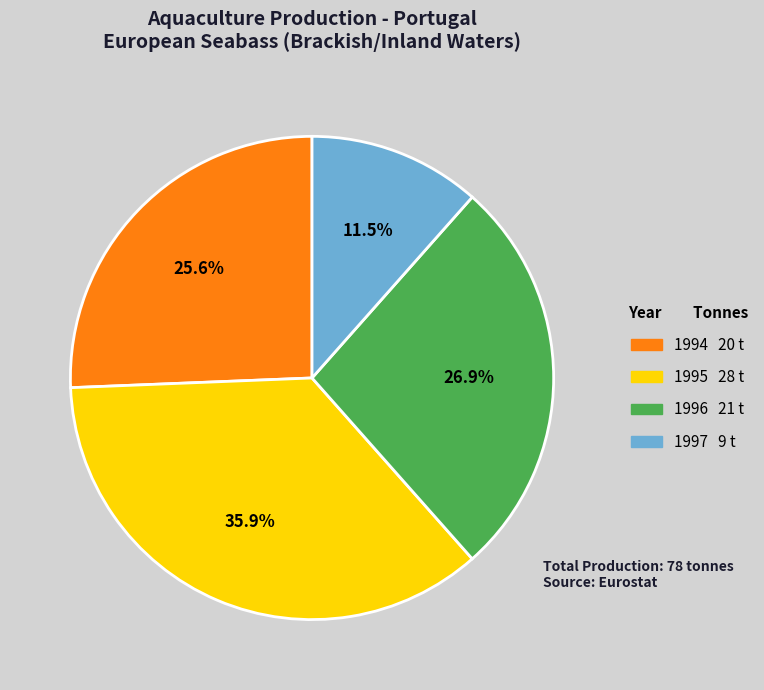

Is 1994 the majority of the pie?

No